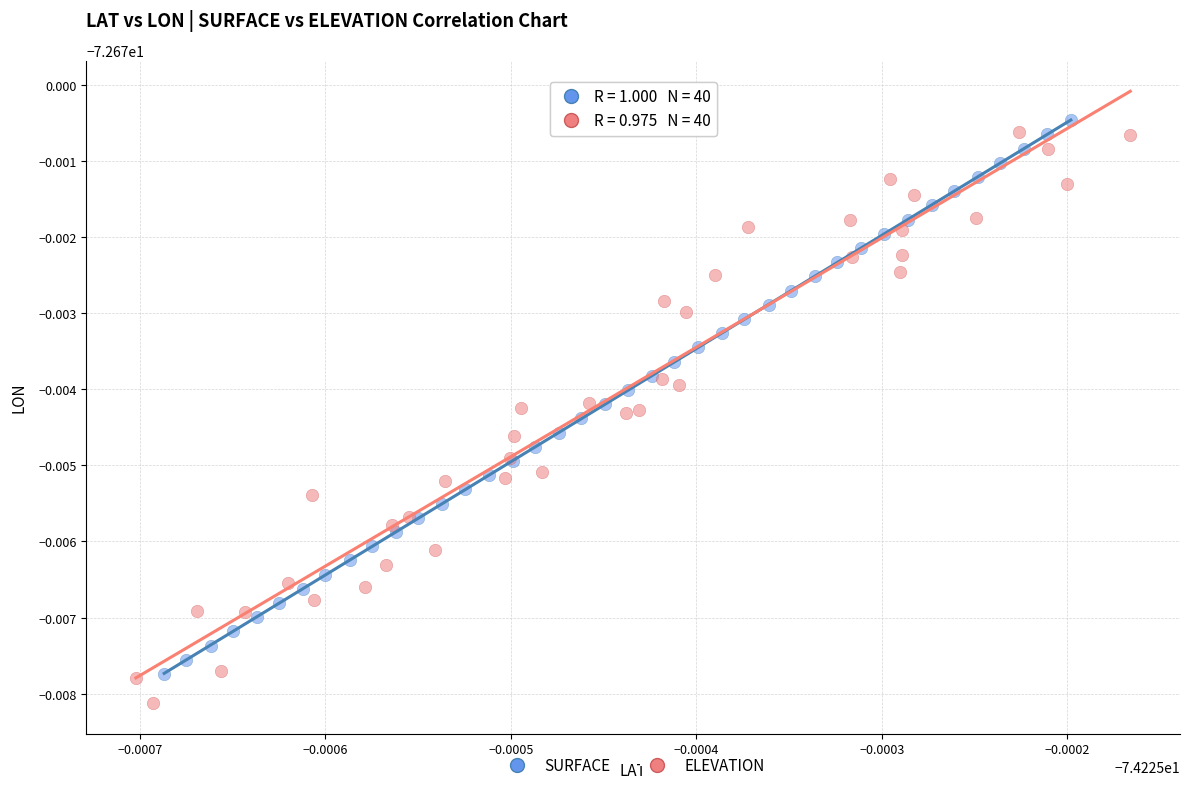

Which series reaches the minimum Y coordinate?

ELEVATION